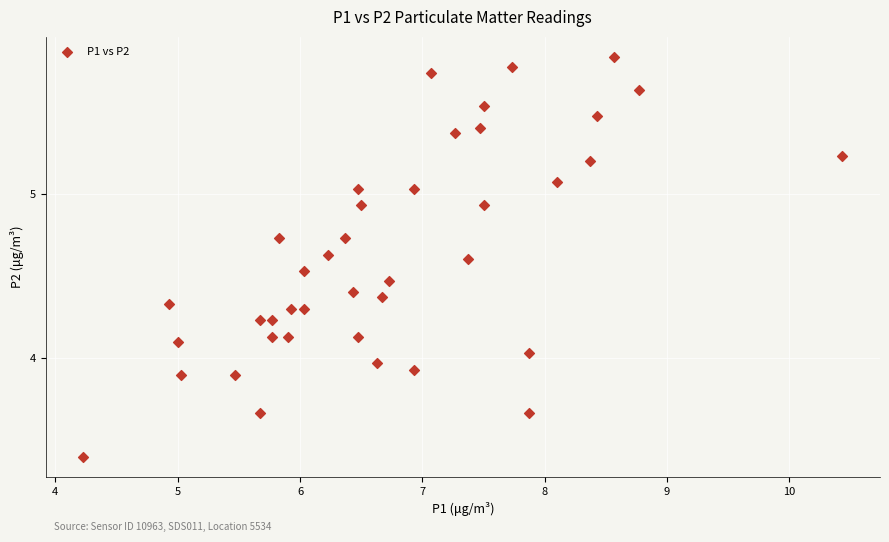

What is the range of X values (max minus min)?

6.2